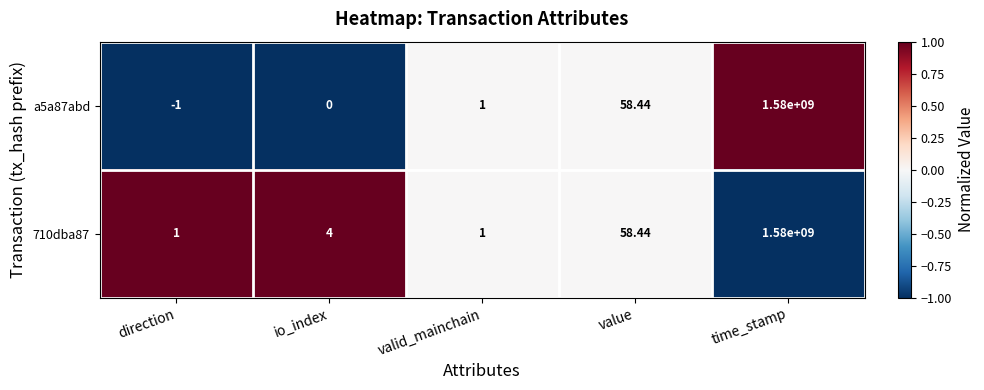

Rank the series at direction from lowest to highest value.

a5a87abd, 710dba87